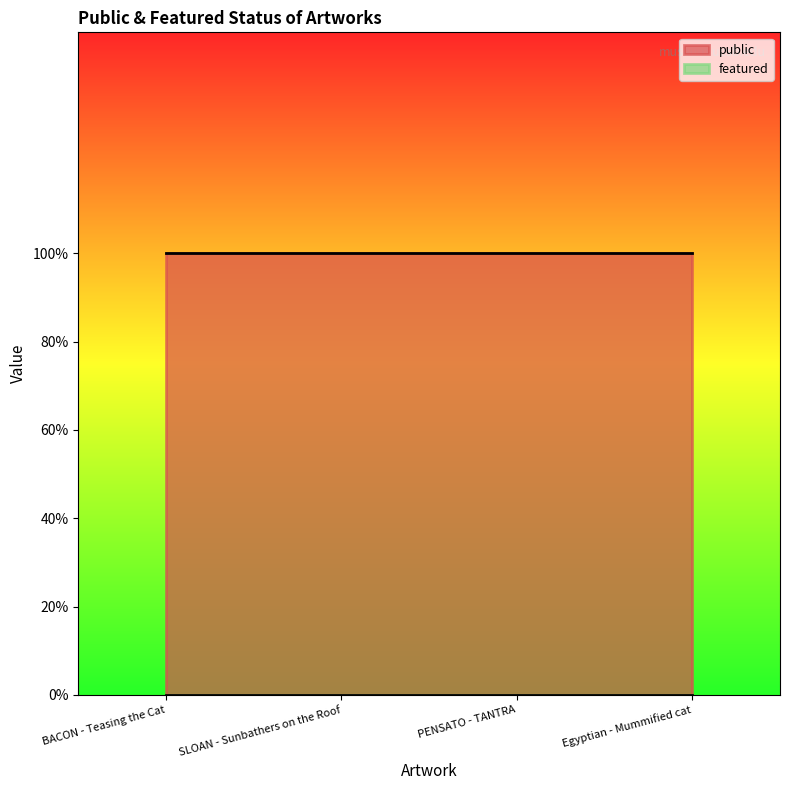

True or false: featured has more than 1 interior local peaks.

False